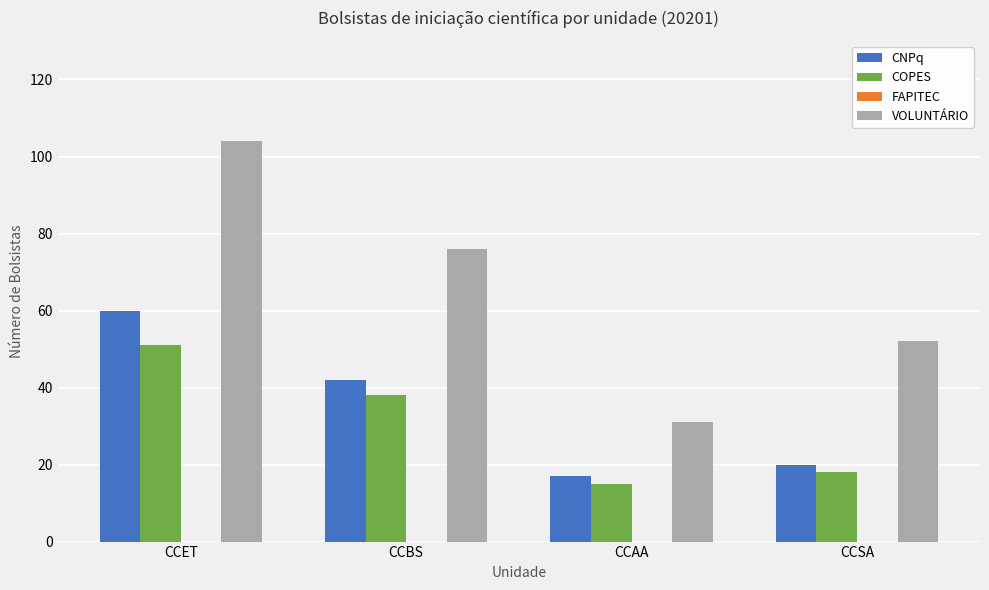

How many data points in VOLUNTÁRIO are less than 76?

2